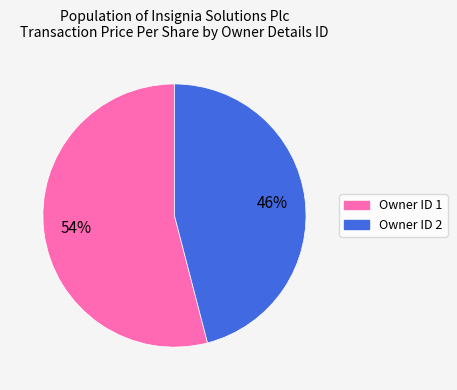

To the nearest percent, what is the average slice percentage?

50%